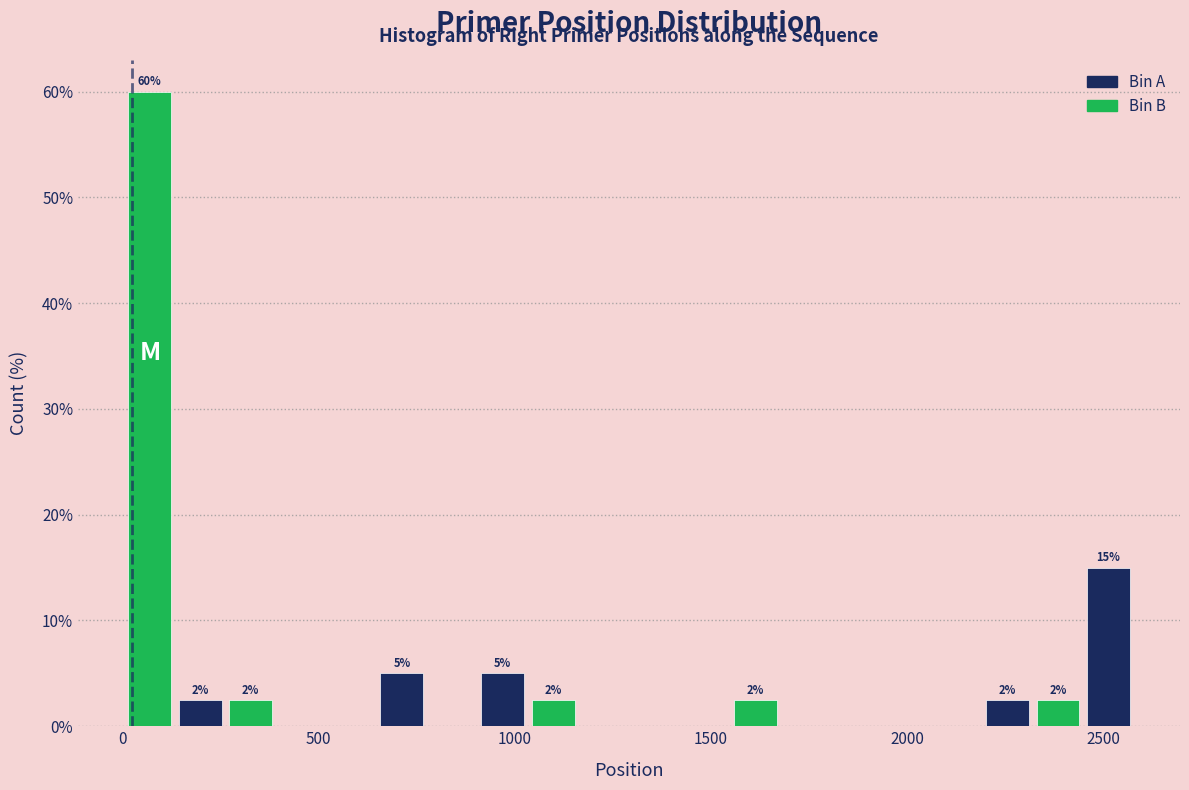

Around what value on the x-axis is the tallest bar? Give the approximate position of its centre, as read against the axis.

50